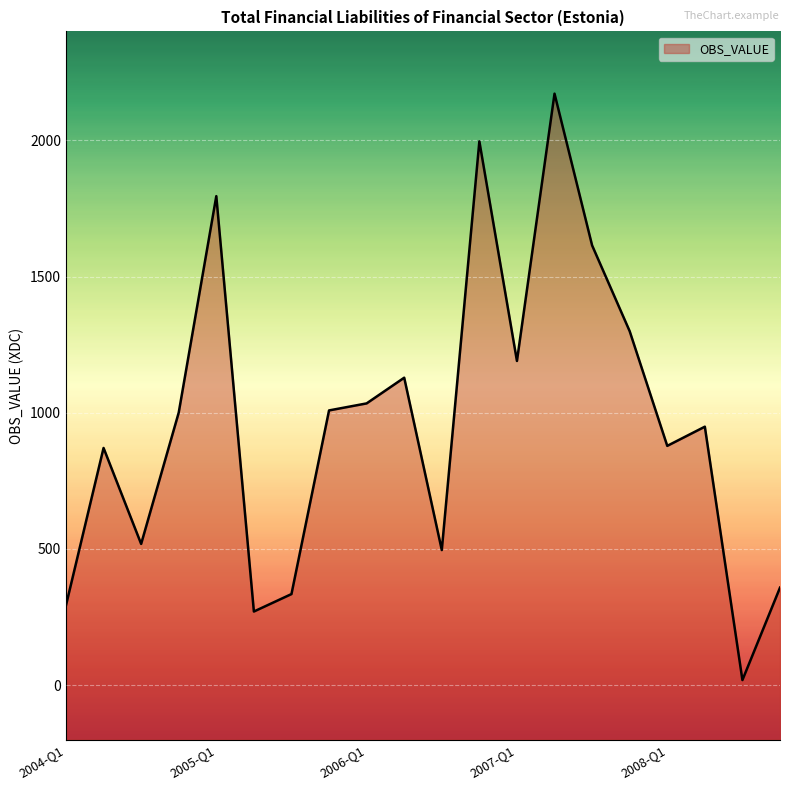

Which label corresponds to the smallest value in the chart?

2008-Q3